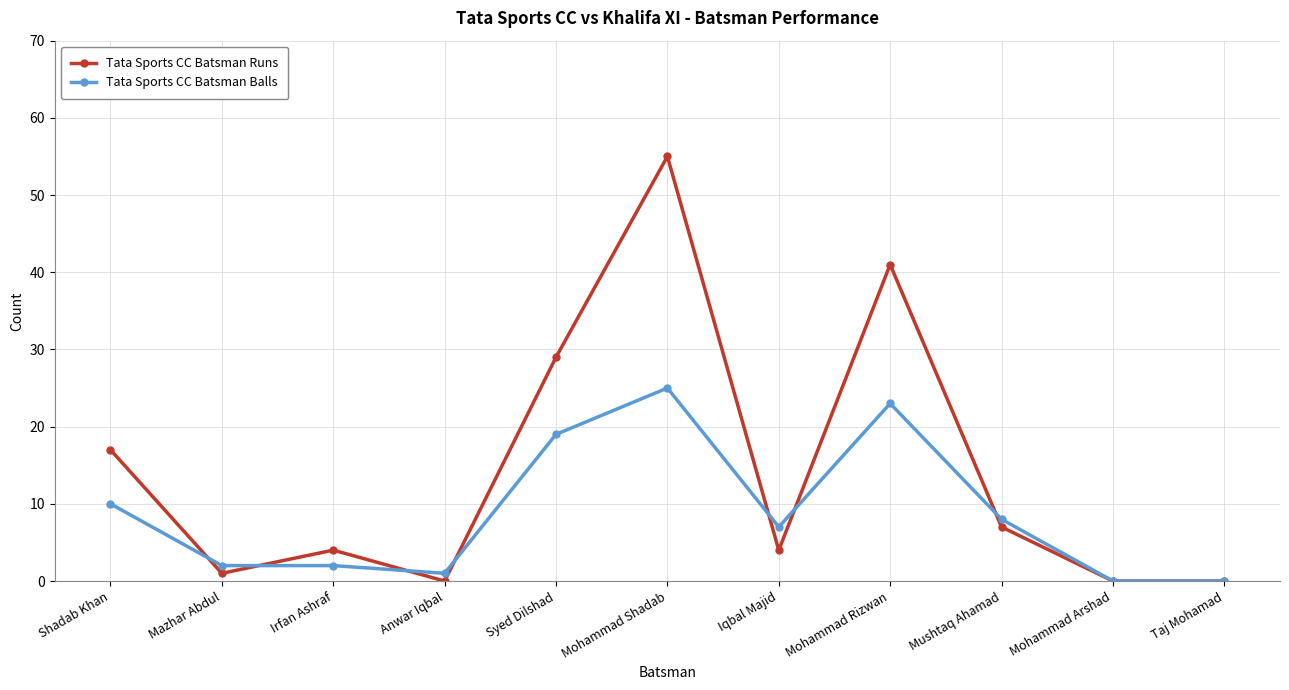

What is the sum of all Tata Sports CC Batsman Runs values?

158